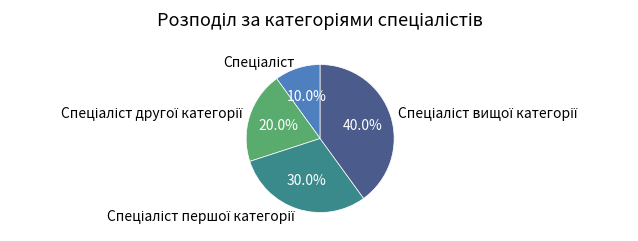

Does any single category account for the majority?

No